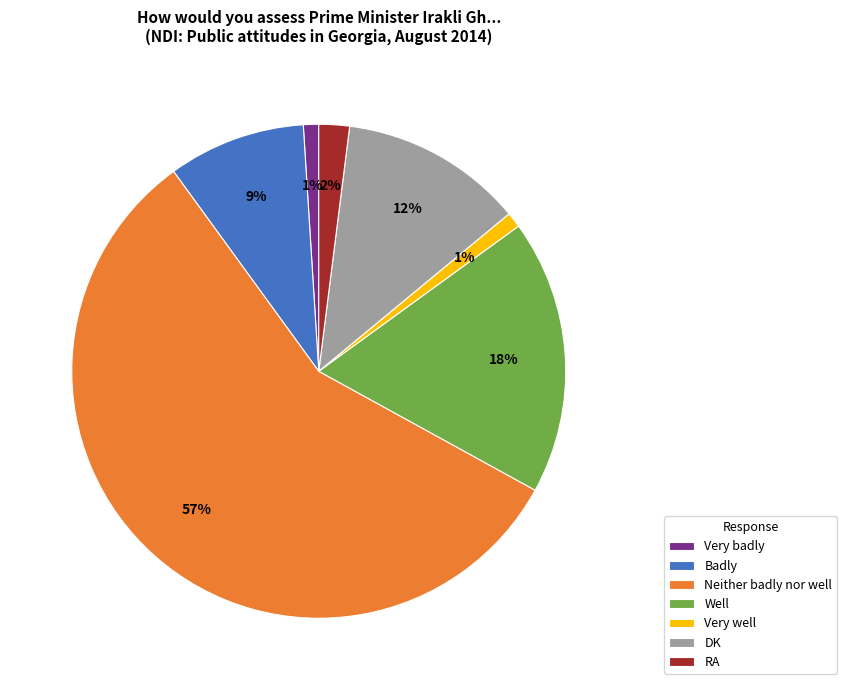

What percentage is the RA slice, to the nearest percent?

2%